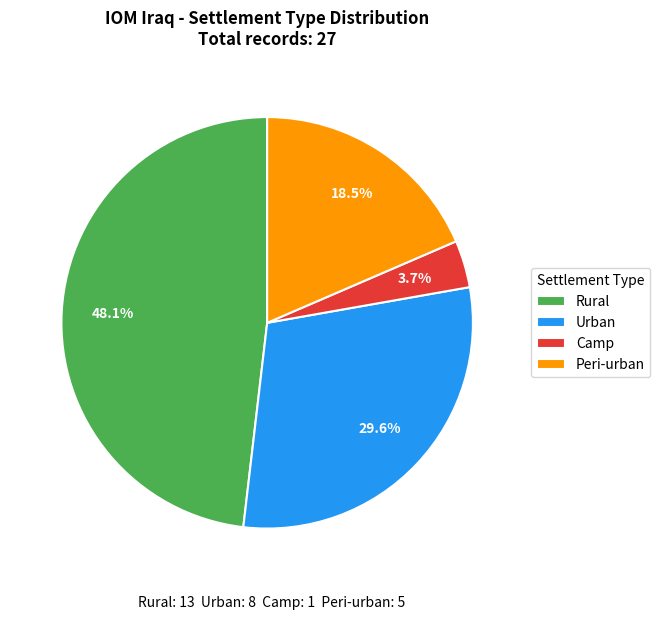

Which slice is the largest?

Rural